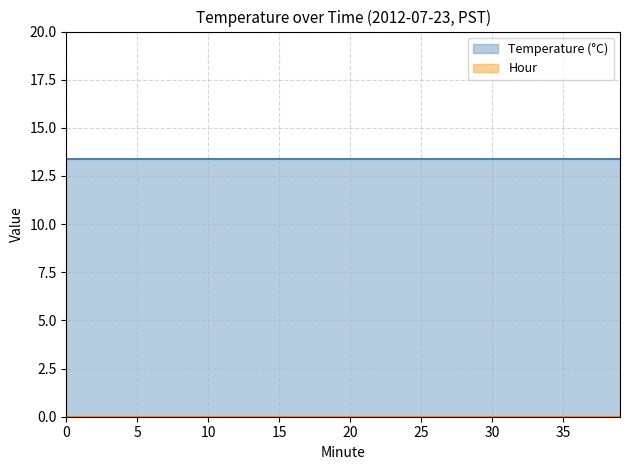

Which series has the largest total across all categories?

Temperature (°C)